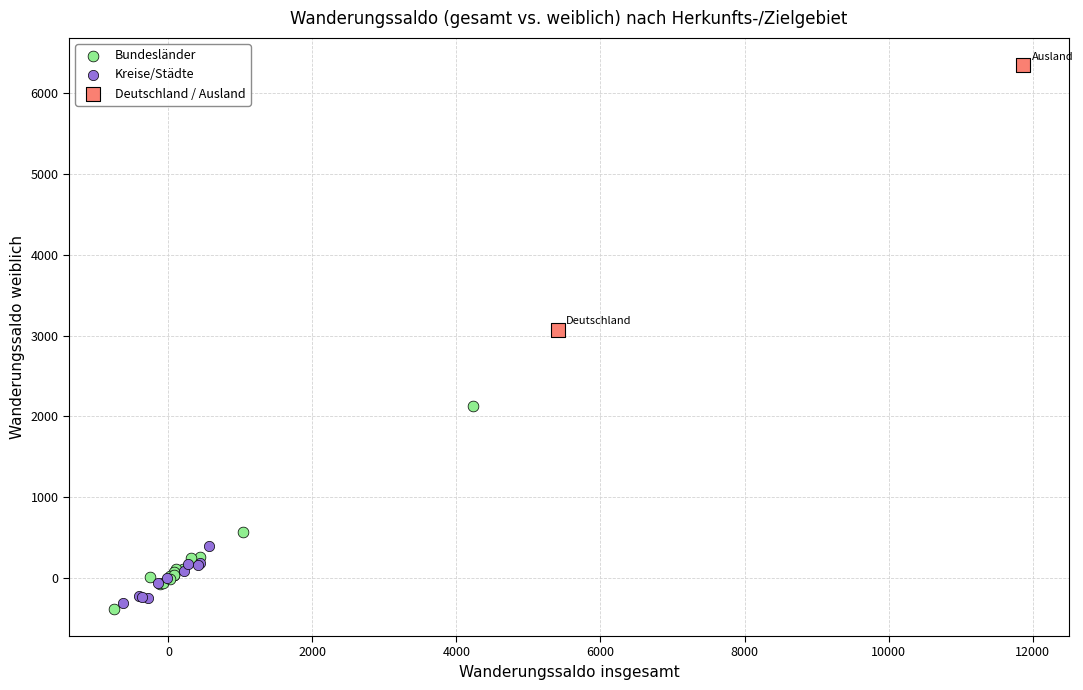

What are all the series names shown in the legend?

Bundesländer, Kreise/Städte, Deutschland / Ausland